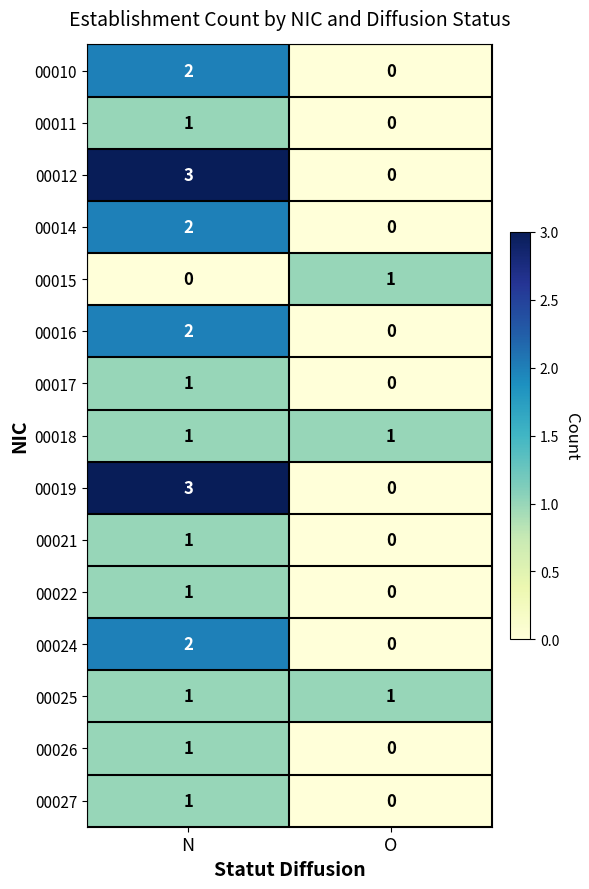

Where is 00012 nearest to the value 1?

O